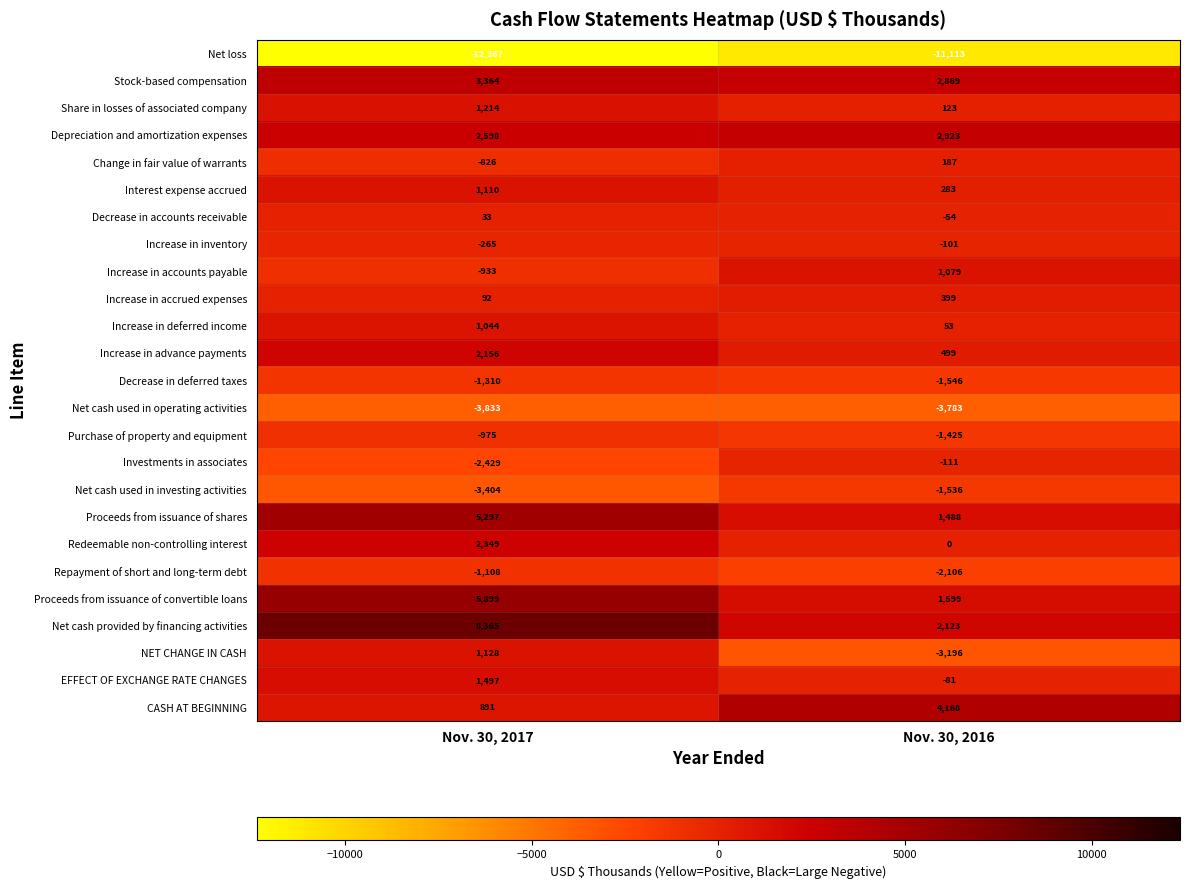

What is the minimum value for Purchase of property and equipment?

-1425